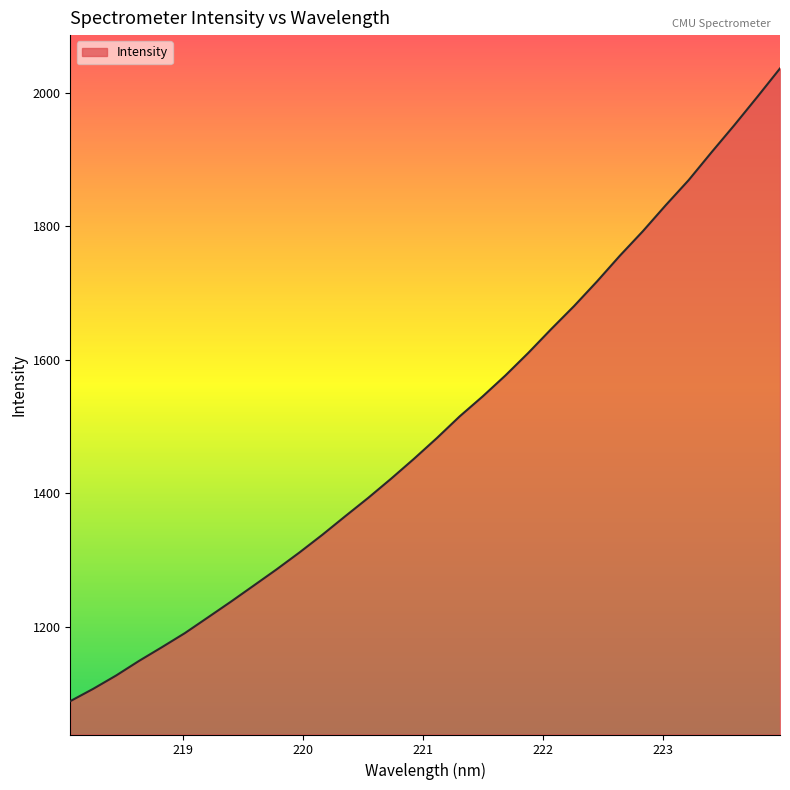

What is the average value?

1500.7